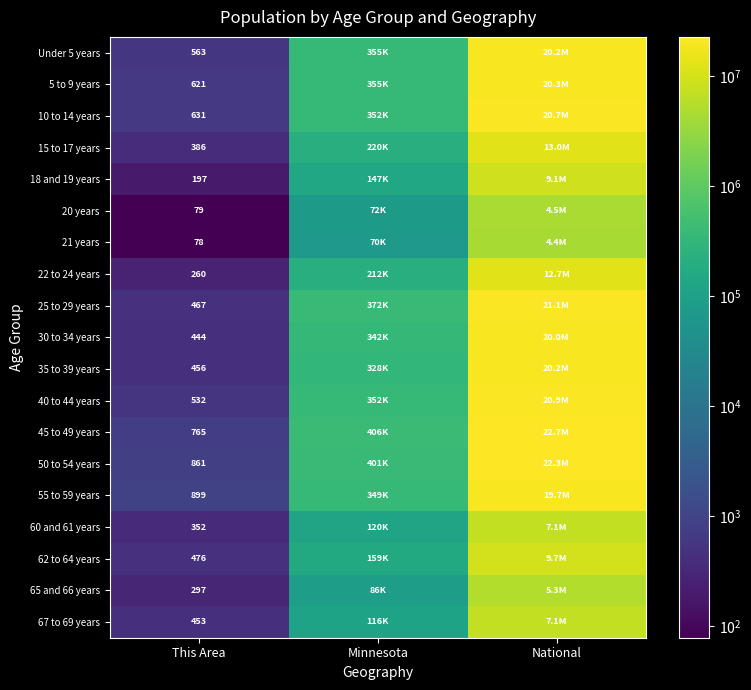

What is the total value across all series at This Area?

8817